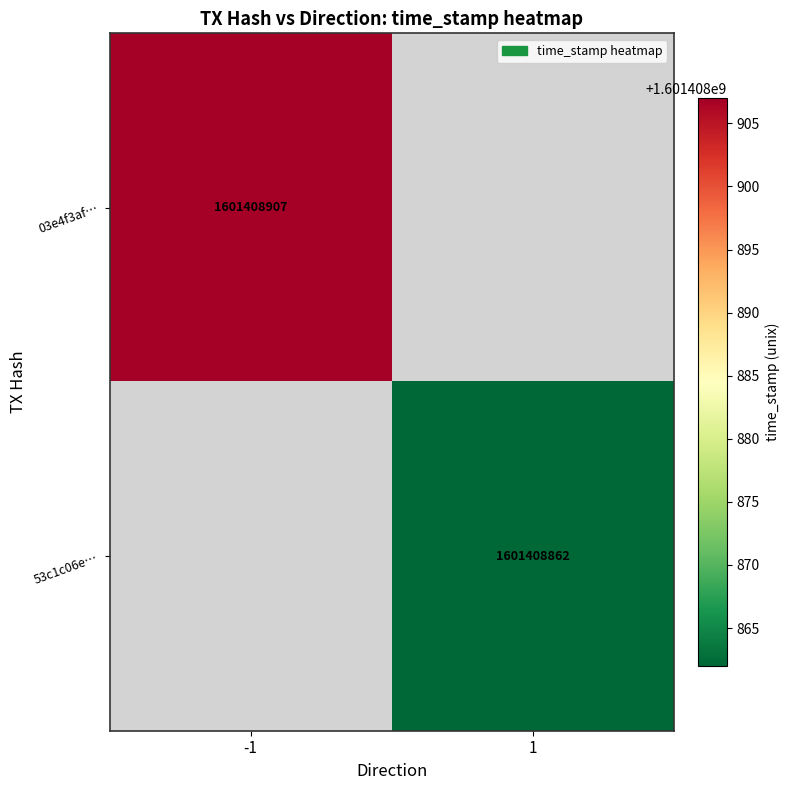

Which series has the largest total across all categories?

03e4f3af5df788f8b58aa372e4639291f1a443c